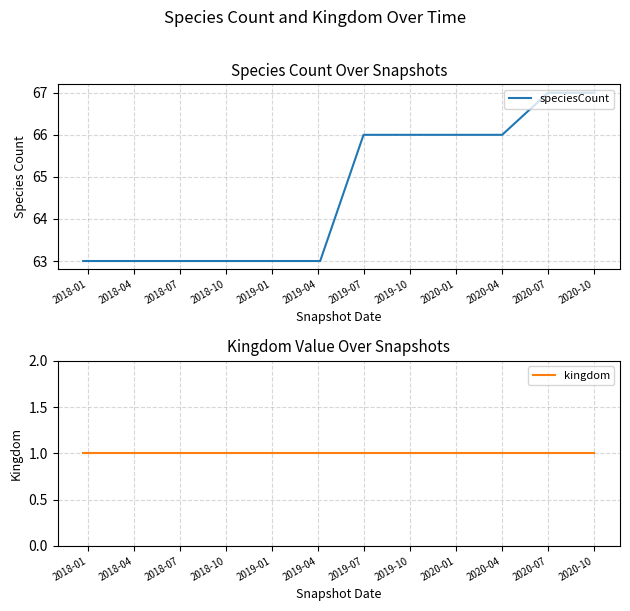

The value of speciesCount at 2020-01 is 66. True or false?

True